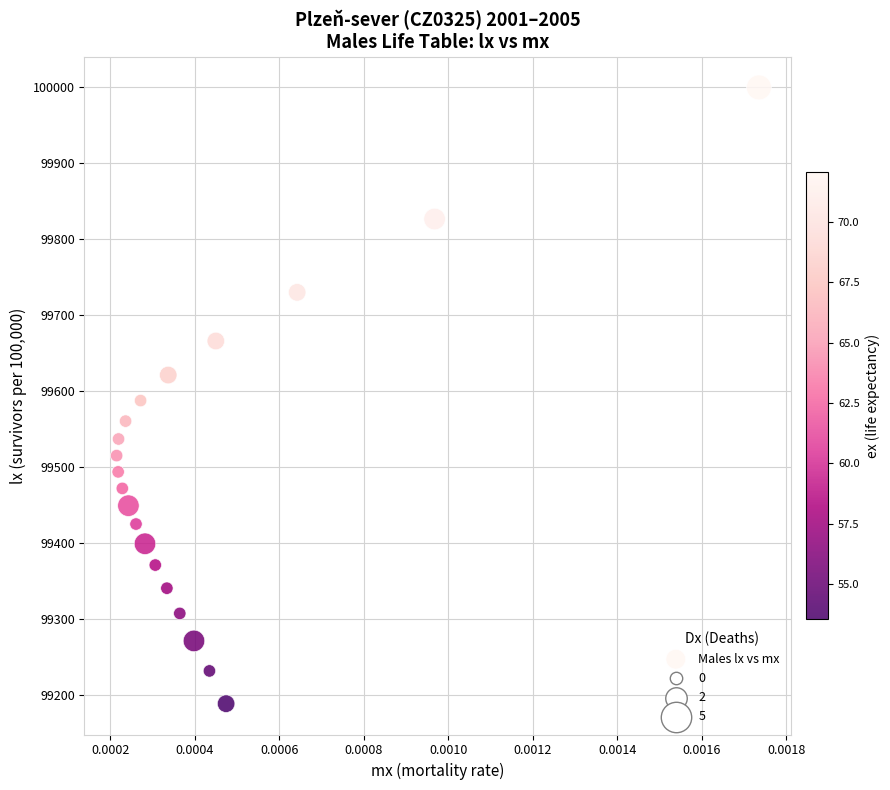

What is the range of Y values (max minus min)?

811.4